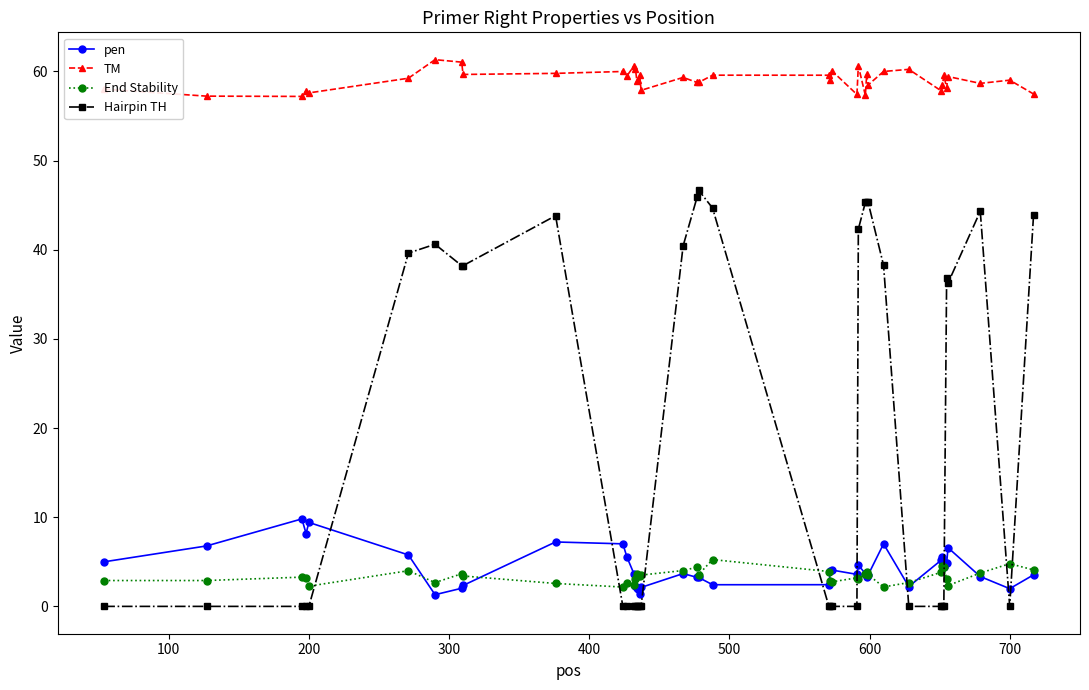

True or false: TM has more than 1 points higher than both neighbors.

True